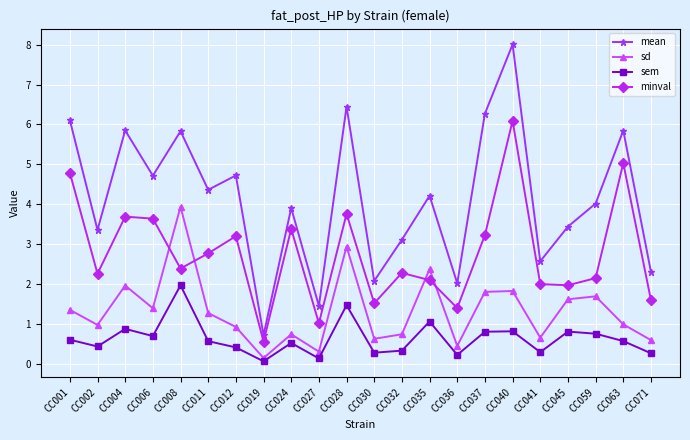

True or false: sd has a value of 0.4 at CC011.

False